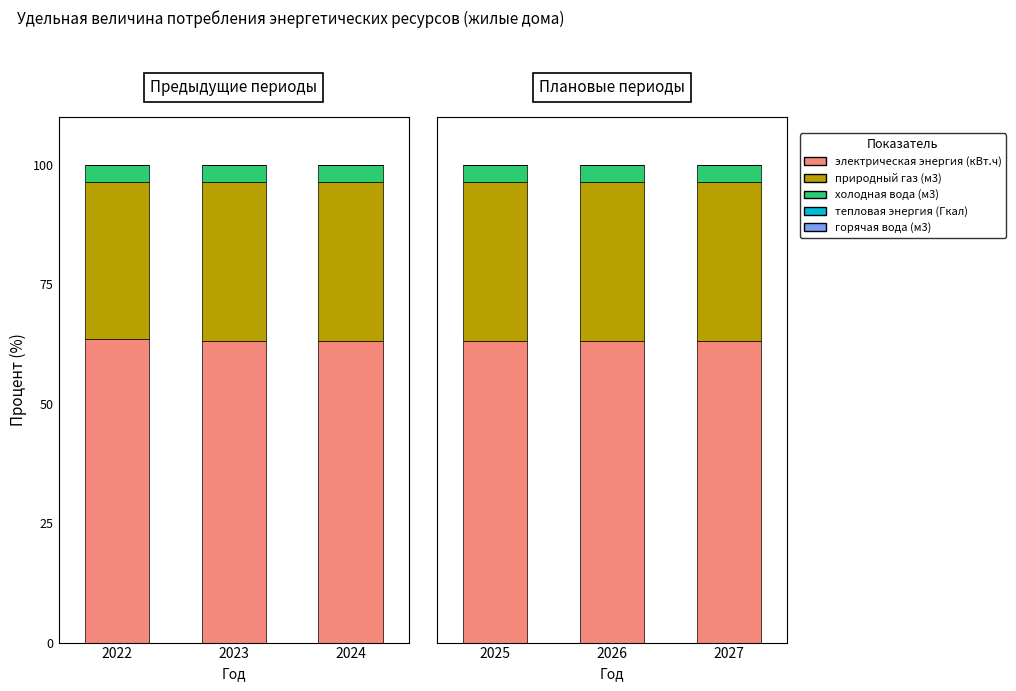

Which series has the largest total across all categories?

электрическая энергия (кВт.ч)